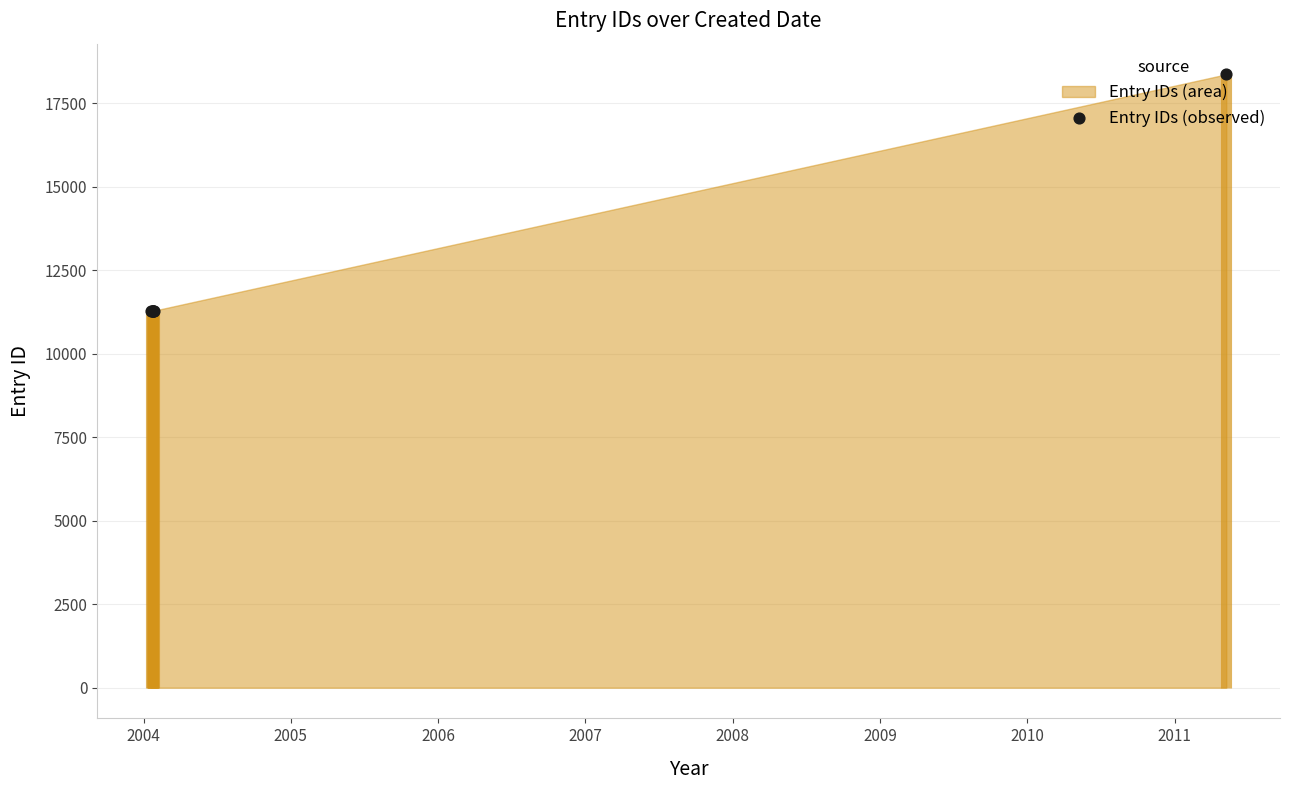

Approximately how many times larger is the value at 2005 compared to 2007?

1.0